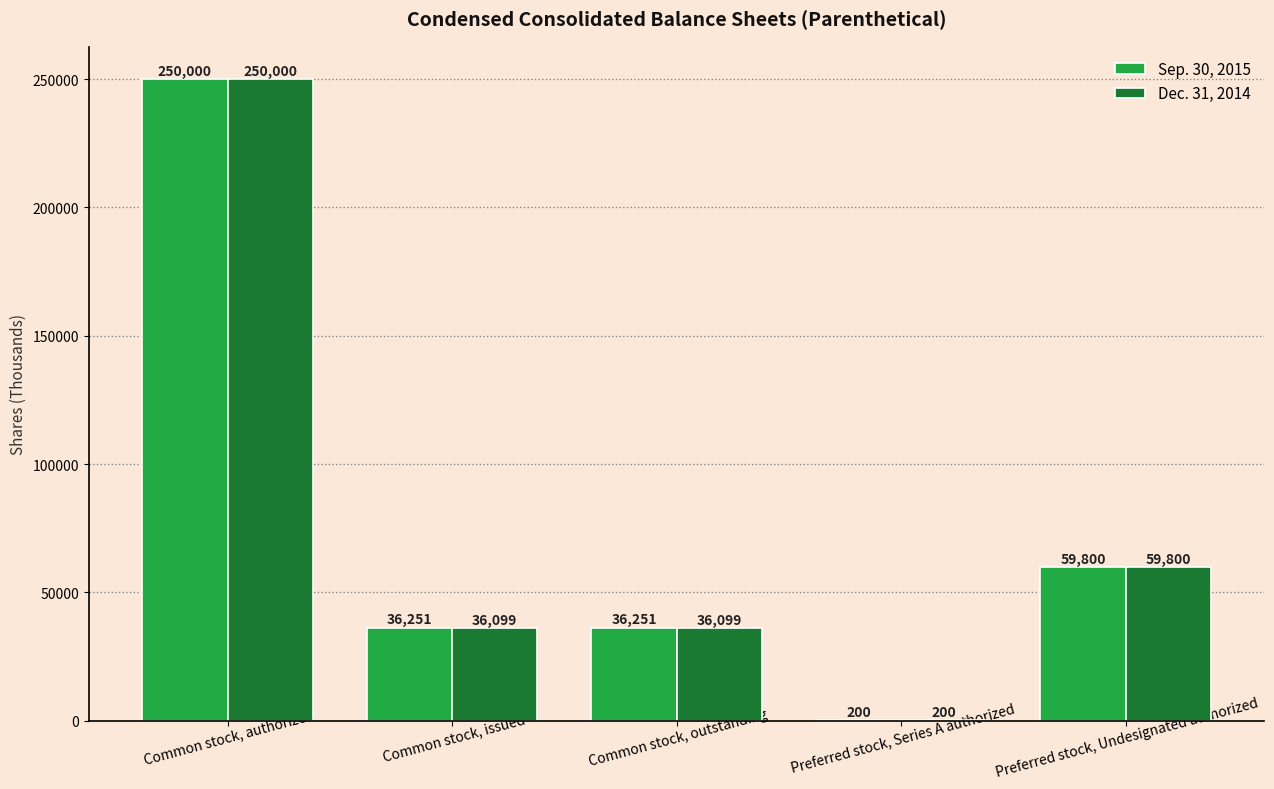

What is the sum of the Dec. 31, 2014 values at Common stock, outstanding and Preferred stock, Series A authorized?

36299